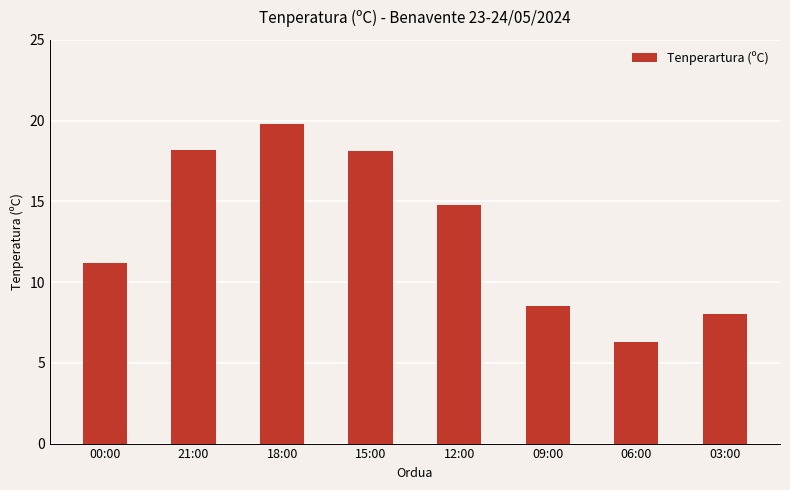

What is the change in value from 21:00 to 12:00?

-3.4